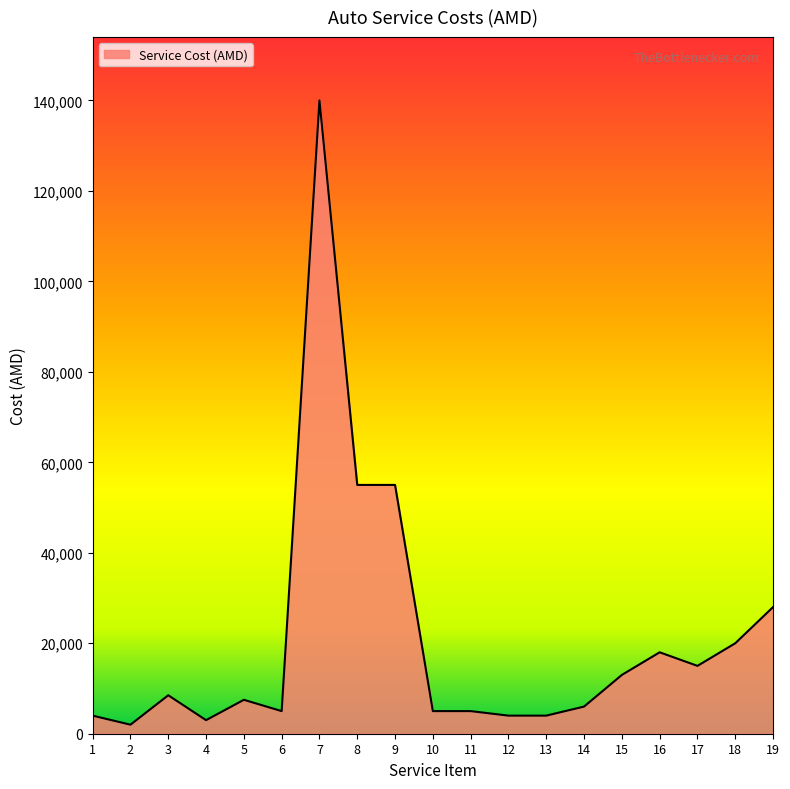

What is the maximum value shown in the chart?

140000